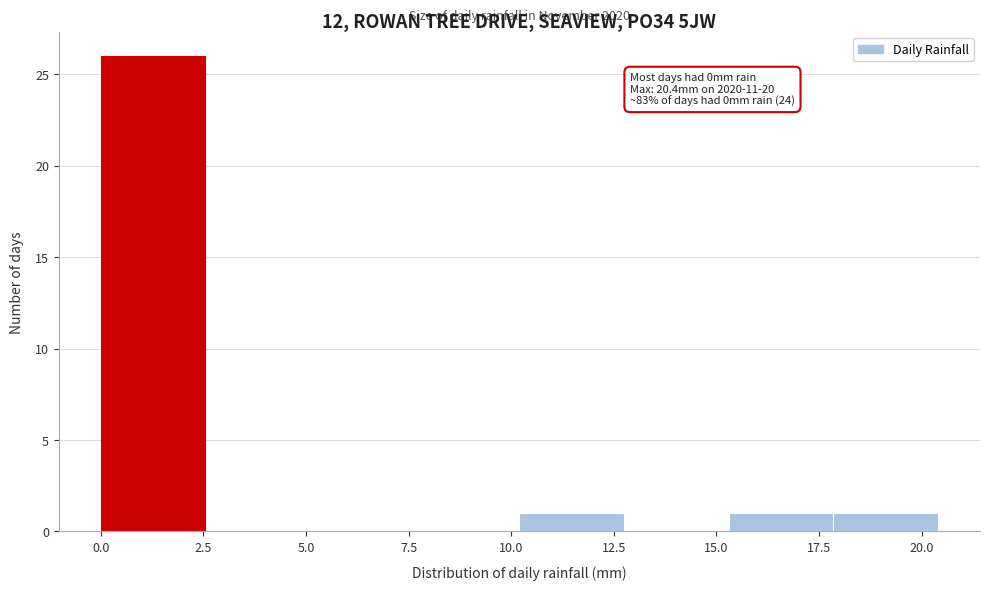

Over which range of the x-axis is the bar tallest?

0.00 to 2.55